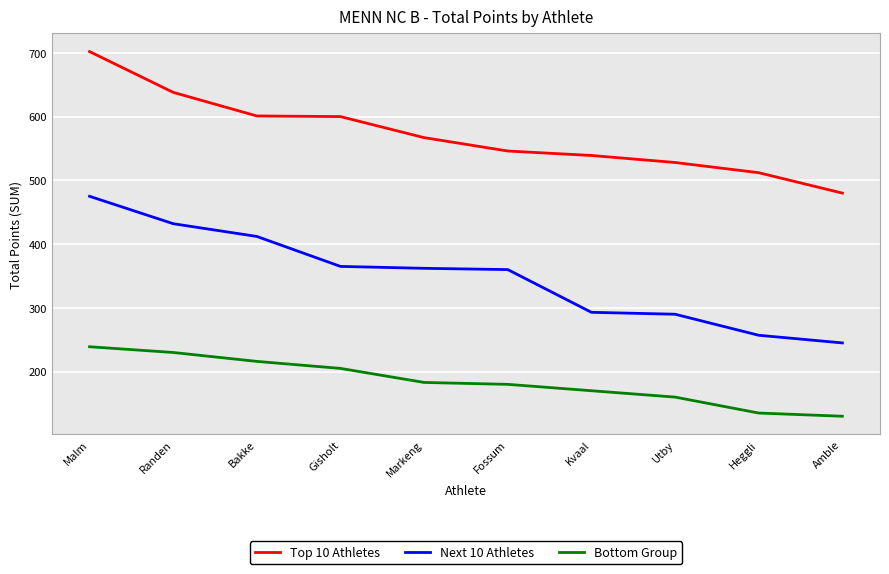

Read the Bottom Group value at Markeng.

183